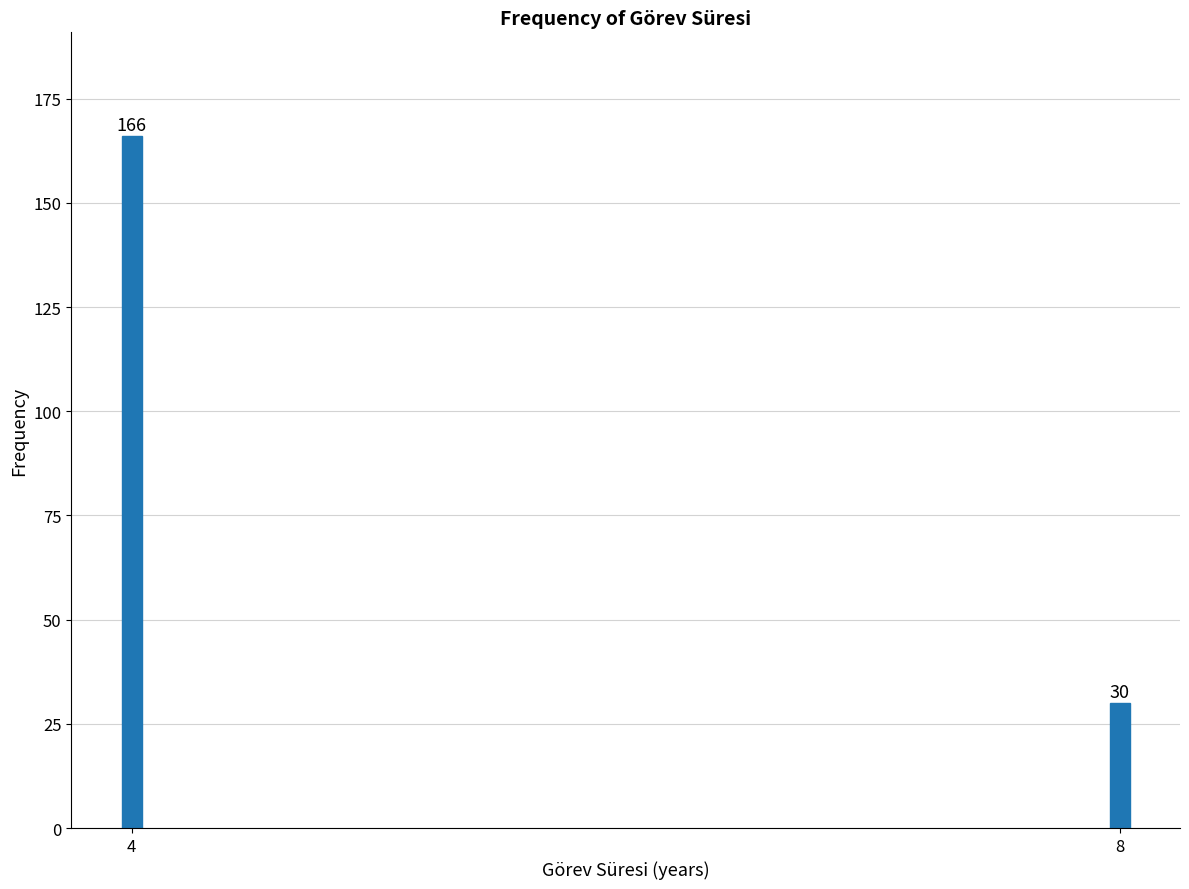

Reading left to right, list all the values displayed in this chart.

4=166	8=30